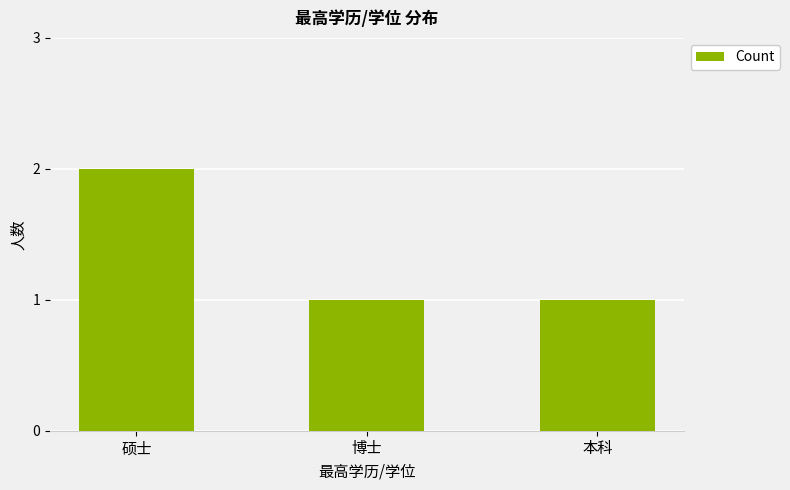

What is the label of the 1st bar from the left?

硕士